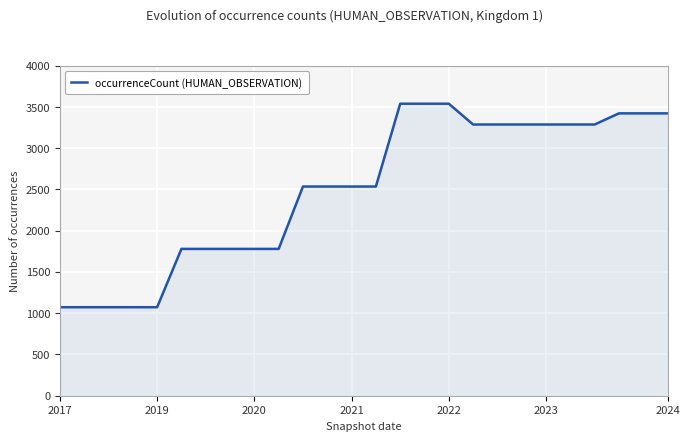

What is the minimum value shown in the chart?

1073